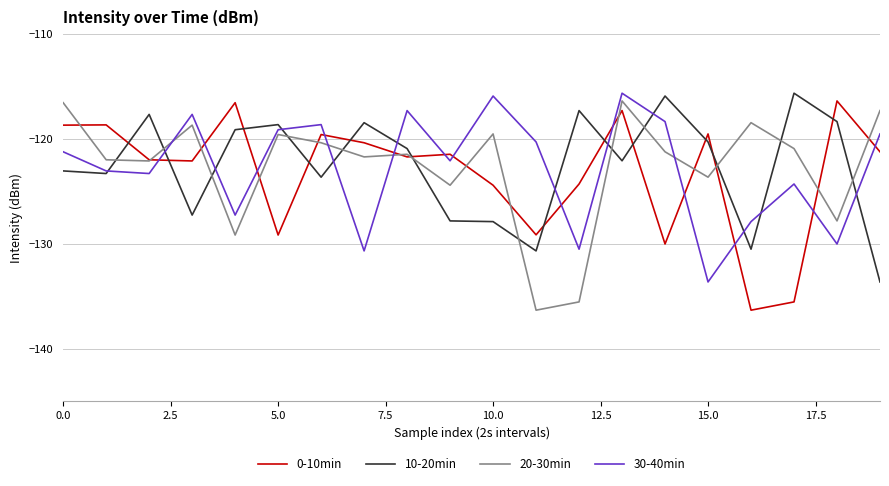

What is the minimum value for 20-30min?

-136.3